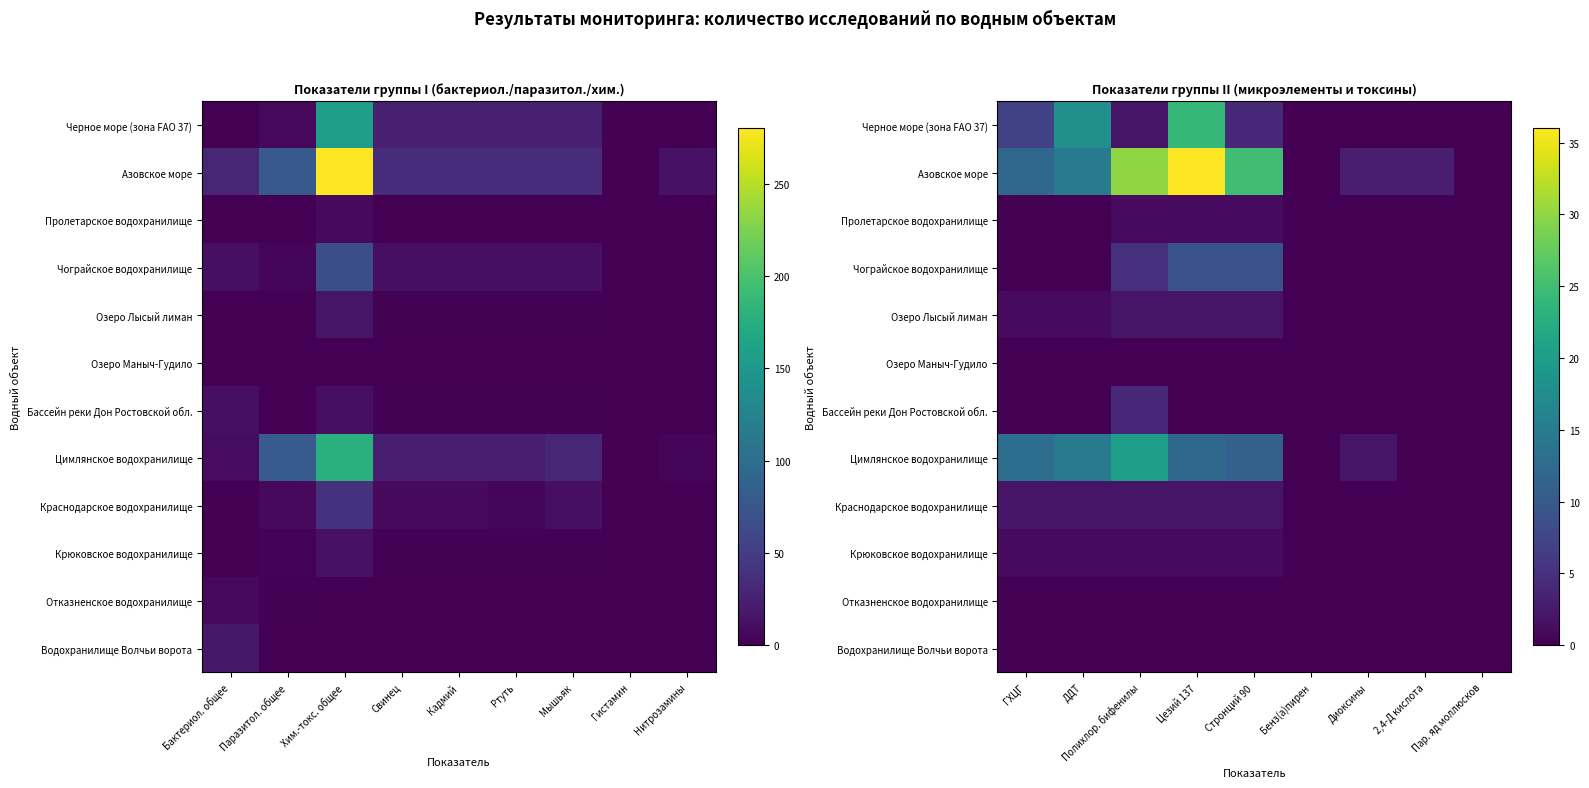

At how many categories does at least one series exceed 22?

3